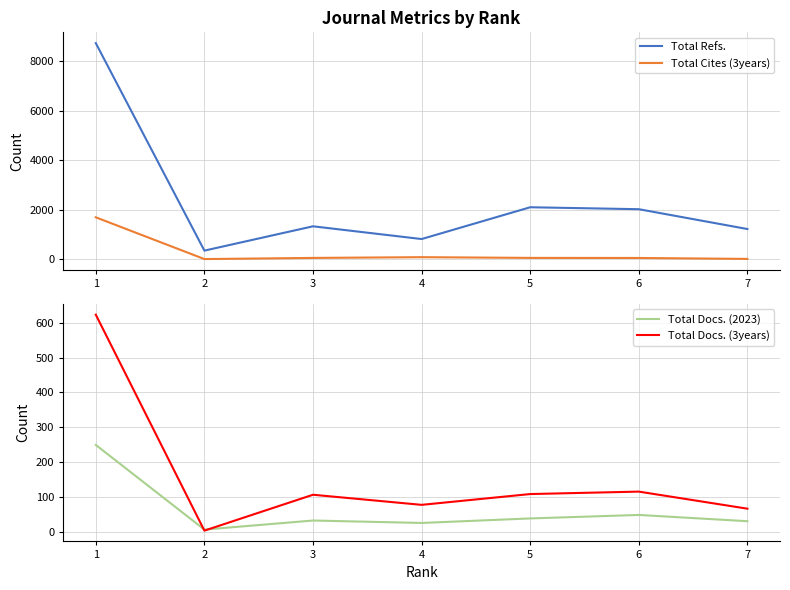

Where is Total Refs. nearest to the value 4542?

5